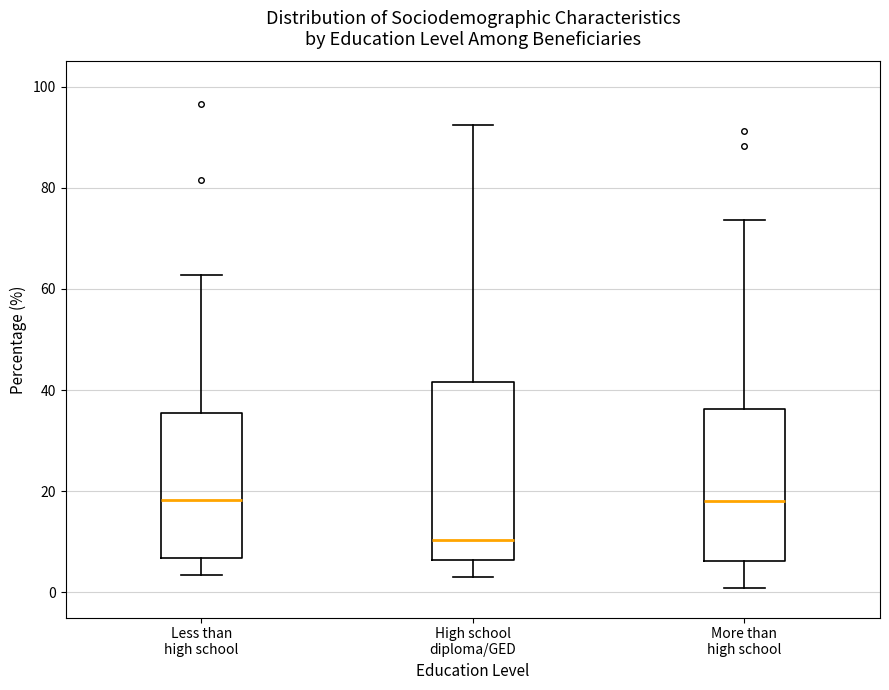

Reading left to right, transcribe this box plot: for each box, give where its median line is, the range the box spans, and where its two whiskers end, as read against the y-axis. The values are not printed on the chart, so give them approximately, as read against the axis.

Less than high school: median 18, box 6 to 36, whiskers 4 to 62
High school diploma/GED: median 10, box 6 to 42, whiskers 4 to 92
More than high school: median 18, box 6 to 36, whiskers 0 to 74